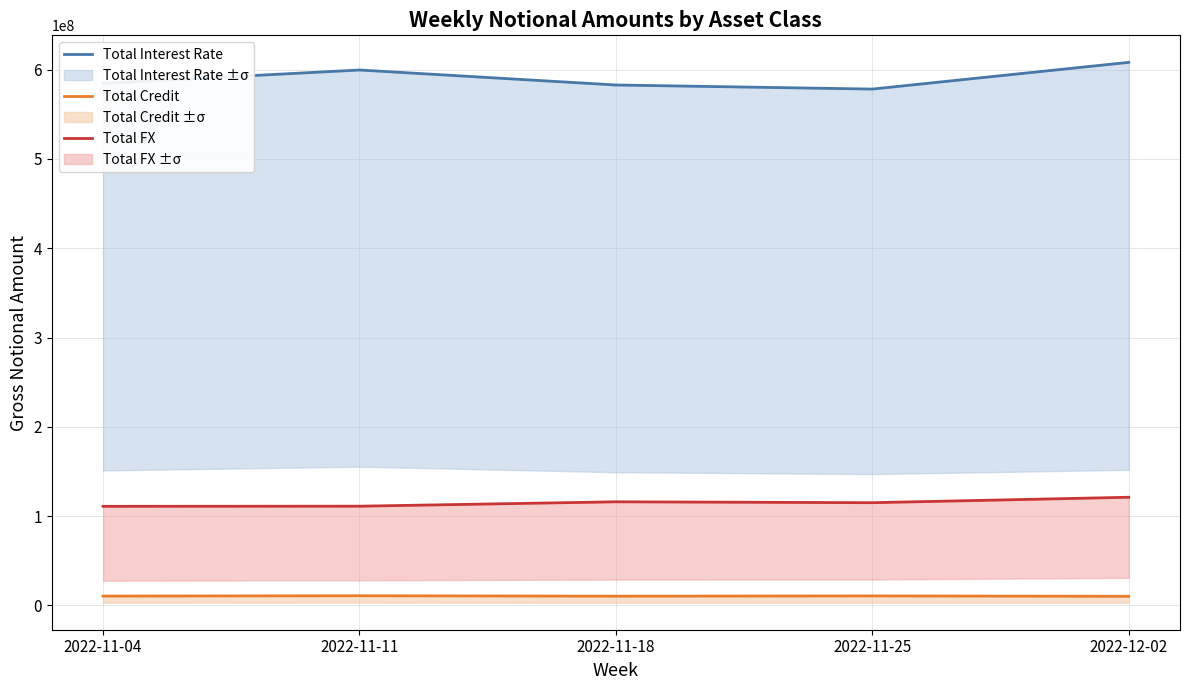

Reading left to right, extract all data points from this chart.

Total Interest Rate: 584689807	599661859	582868958	578297022	608232066
Total Credit: 10468092	10852350	10381359	10658220	10237211
Total FX: 111005423	111145952	116060375	115069513	121159938